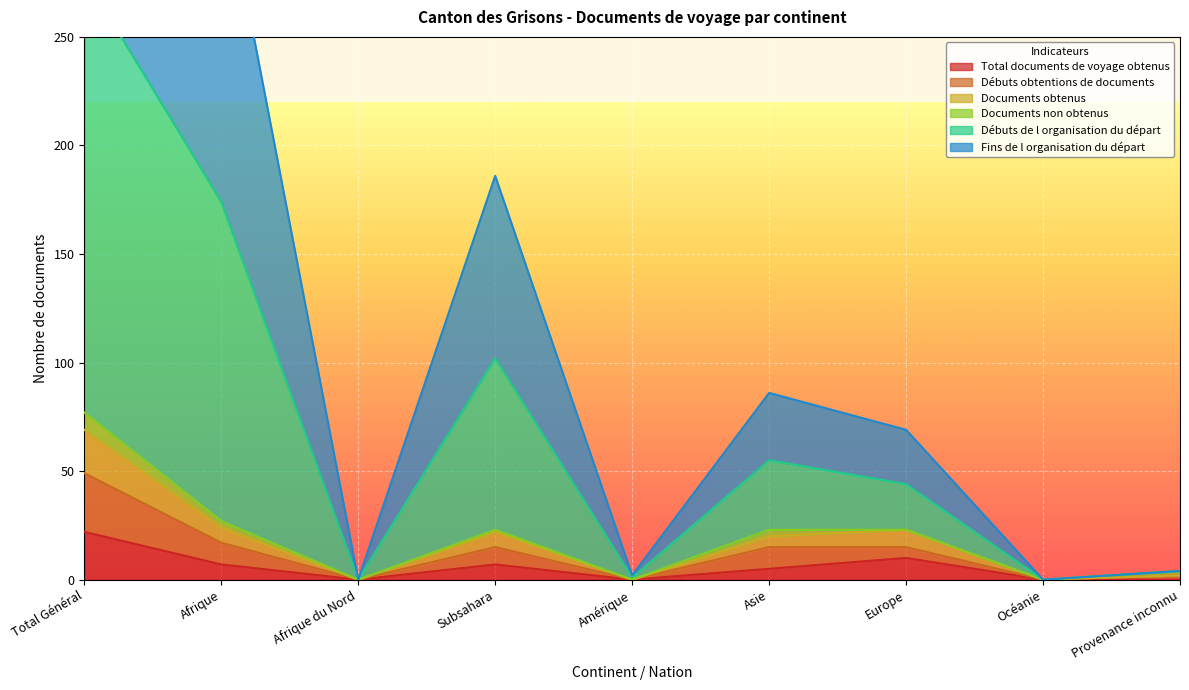

What is the maximum value for Total documents de voyage obtenus?

22